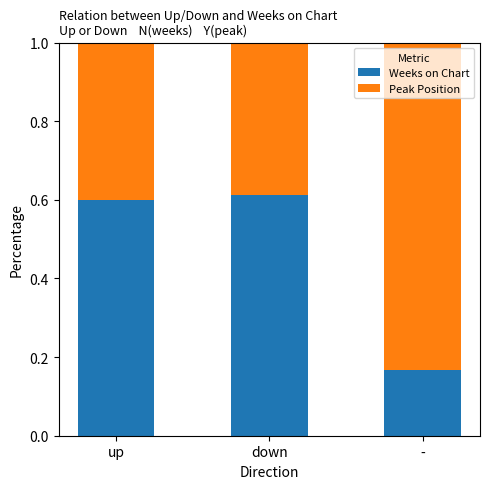

What is the sum of all Weeks on Chart values?

1.4